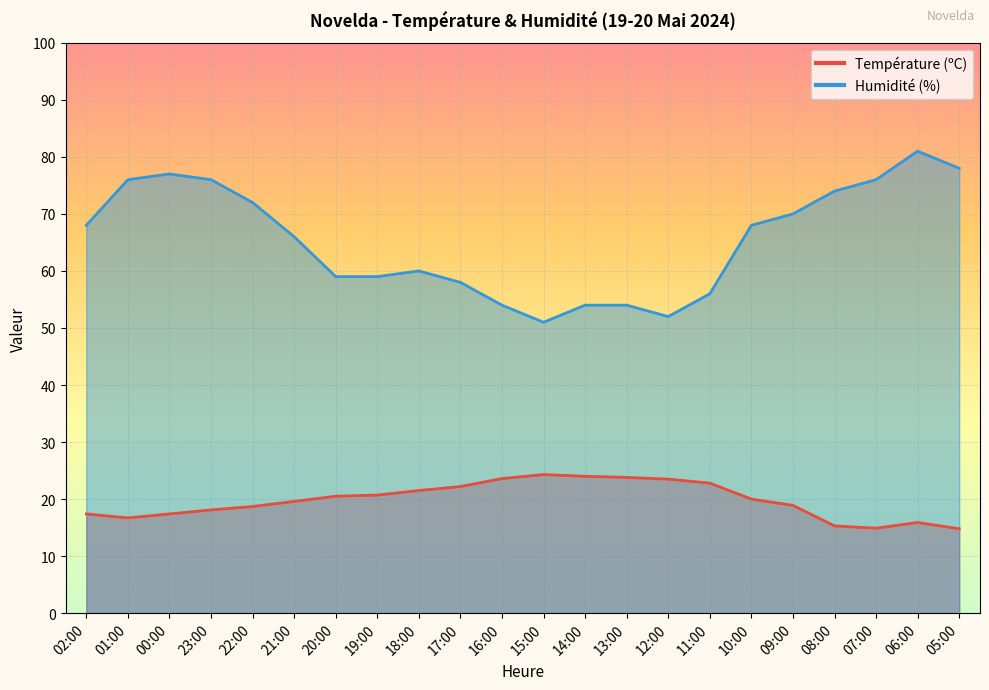

What is the average value of the Humidité (%) series?

65.4